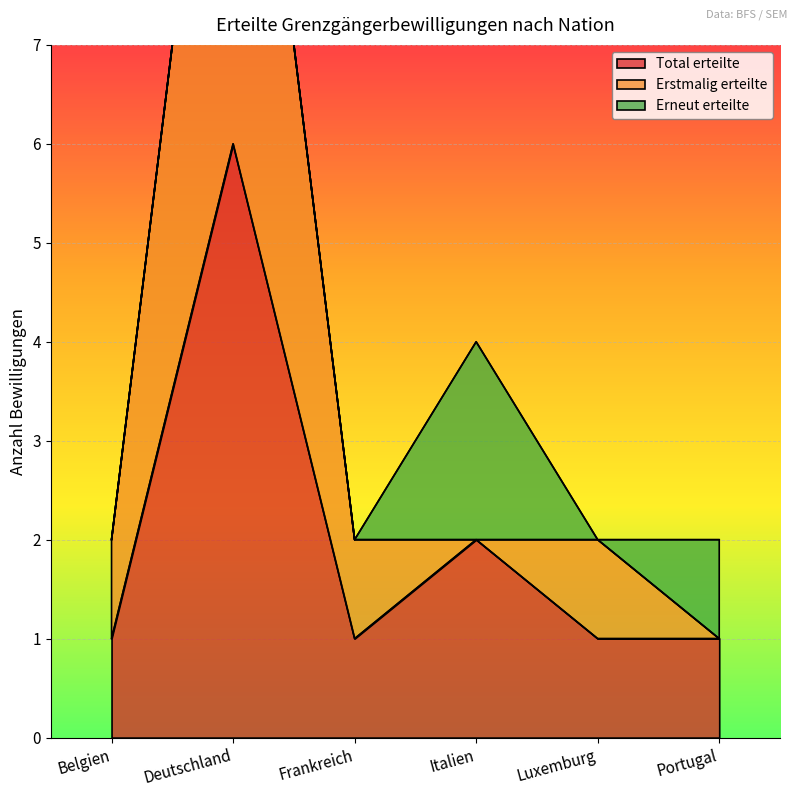

What is the maximum value for Total erteilte?

6